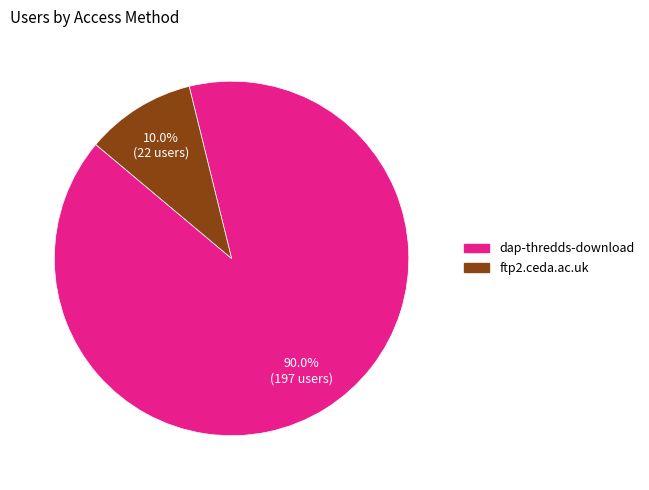

Count the number of slices in the pie.

2